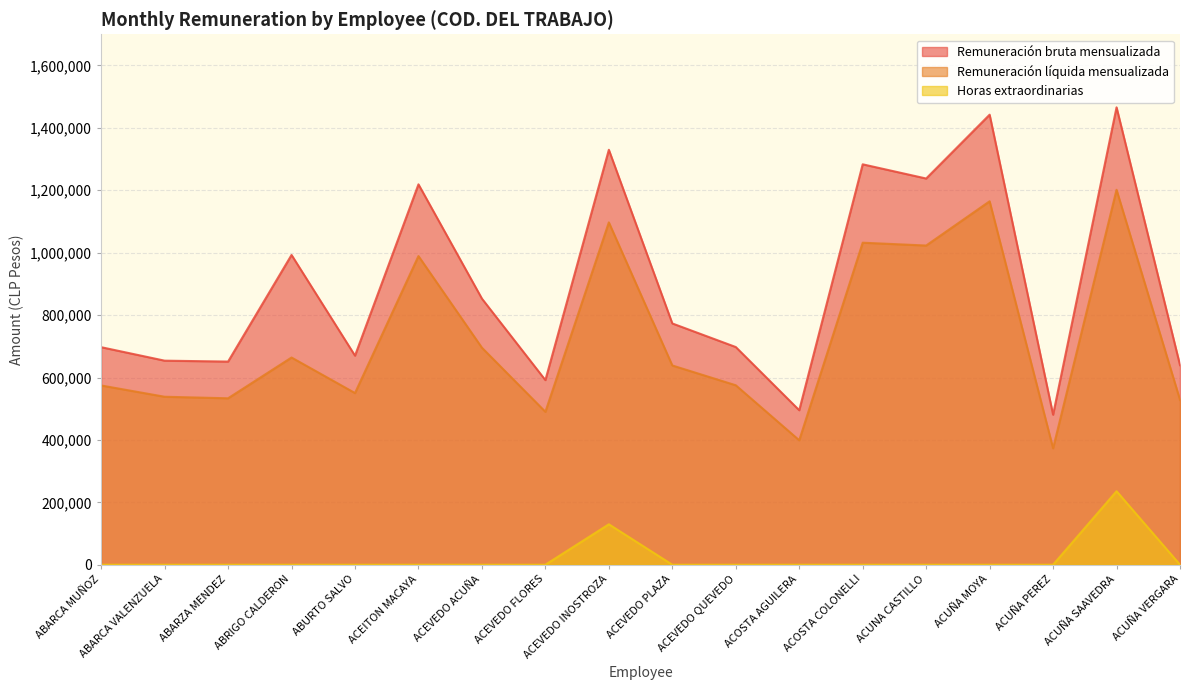

How many lines are shown in the chart?

3